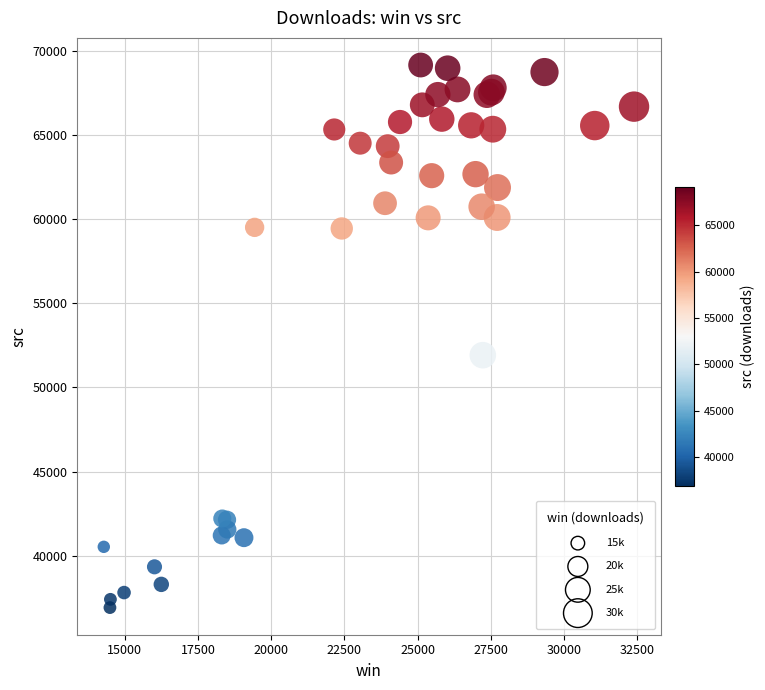

What Y value in the scatter plot is closest to 53038?

51918